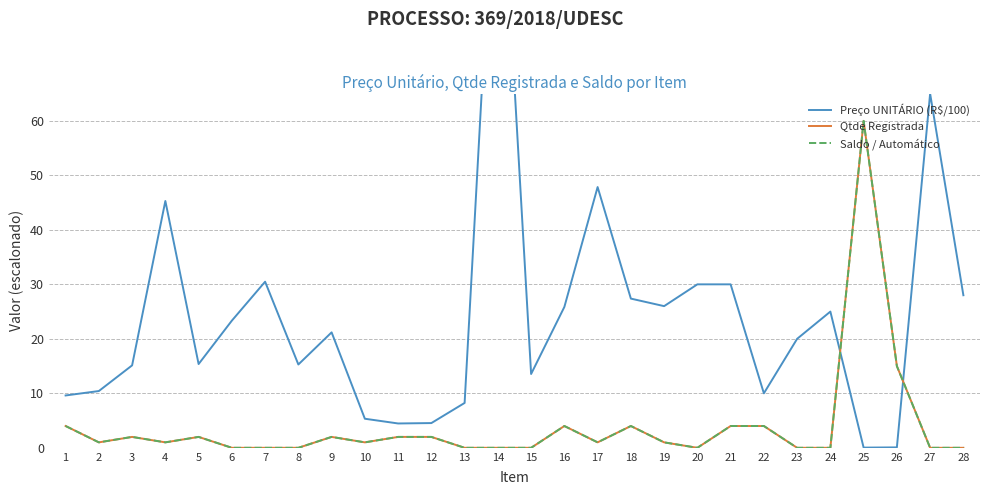

Which category has the highest value across all series?

14